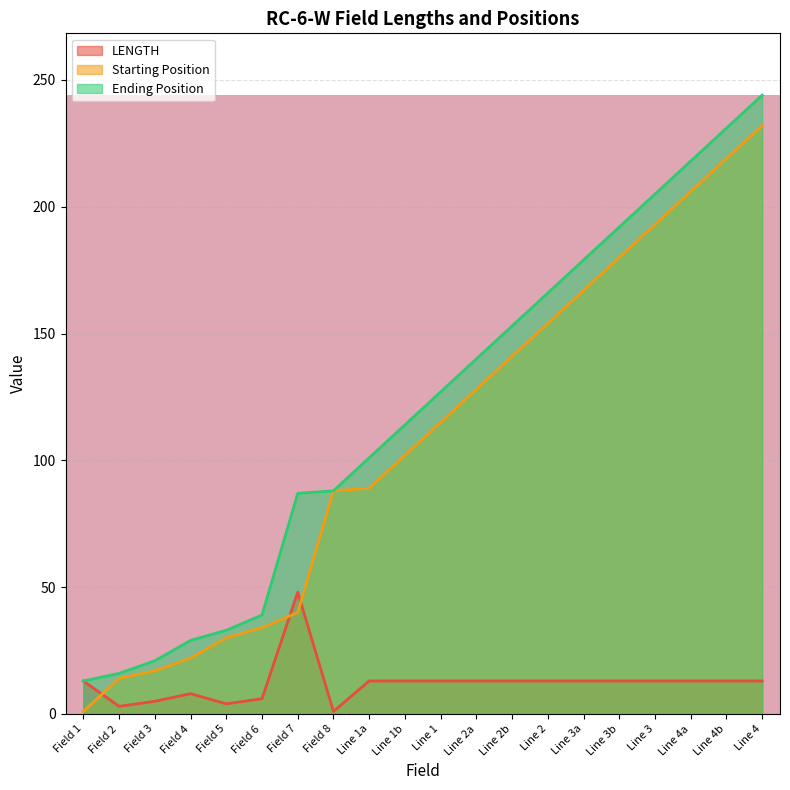

What is the difference between the highest and lowest values at Field 7?

47